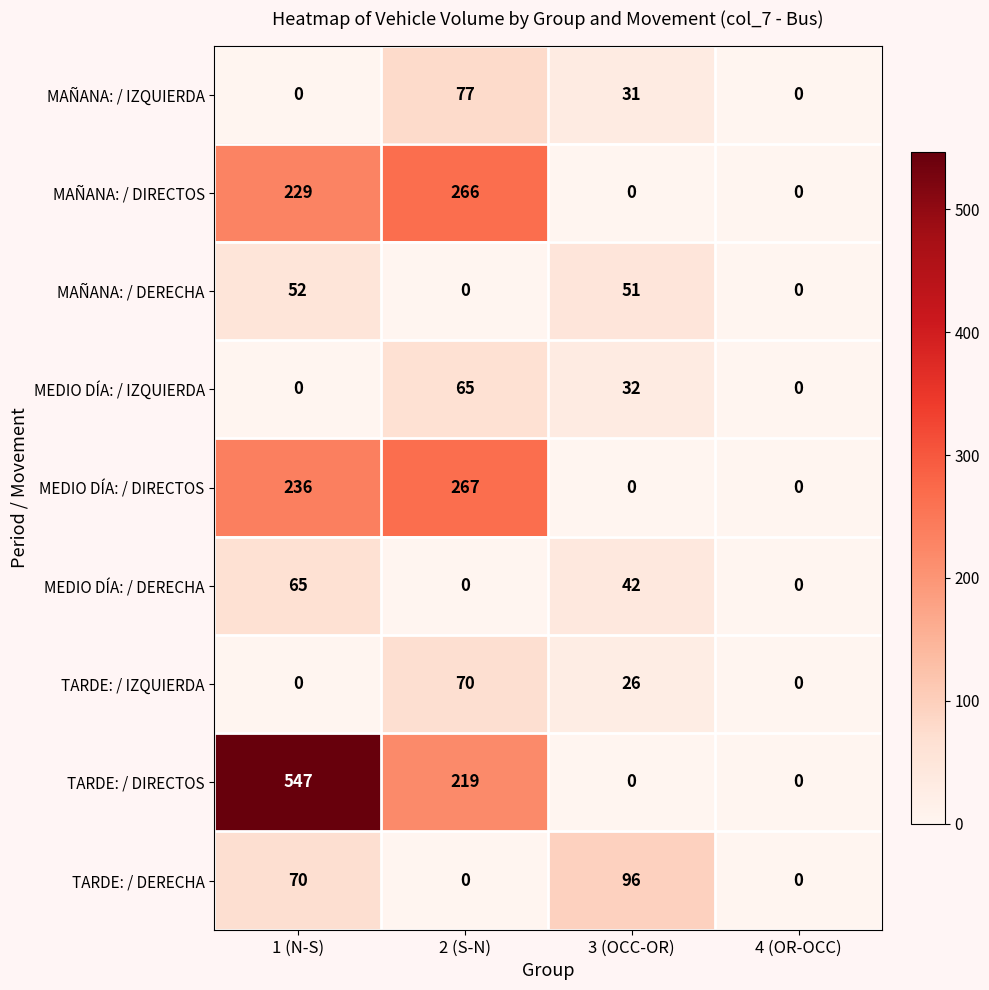

How many data points in TARDE: / DERECHA are less than 70?

2